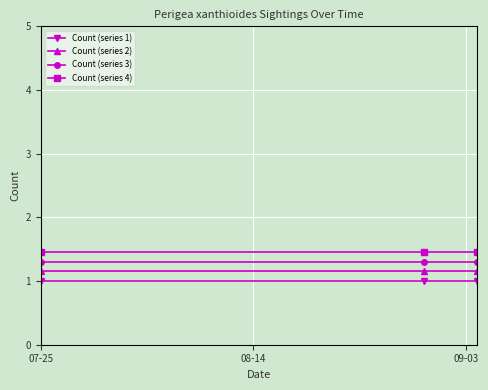

What is the minimum value shown in the chart?

1.0